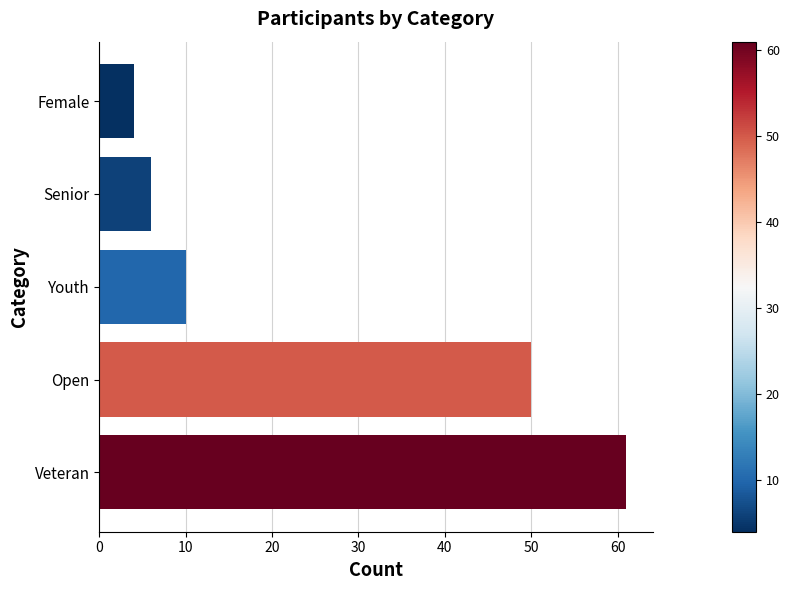

At which label is the value closest to 32?

Open